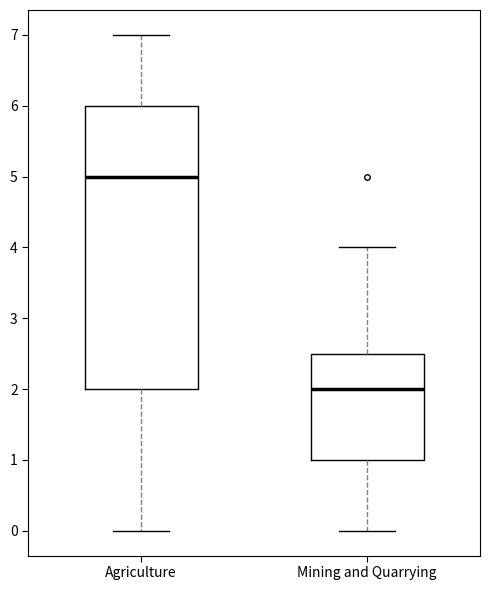

Where is the lower edge of the box for Agriculture on the y-axis? The values are not printed on the chart, so give them approximately, as read against the axis.

2.0